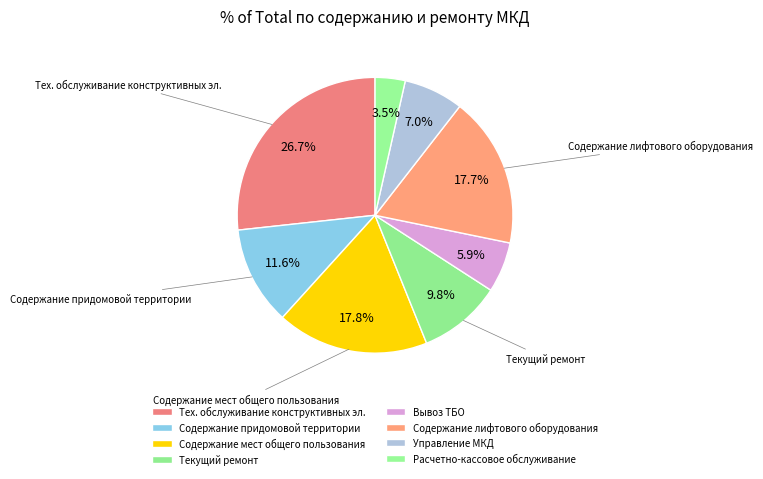

How much of the chart is everything except Текущий ремонт?

90.2%